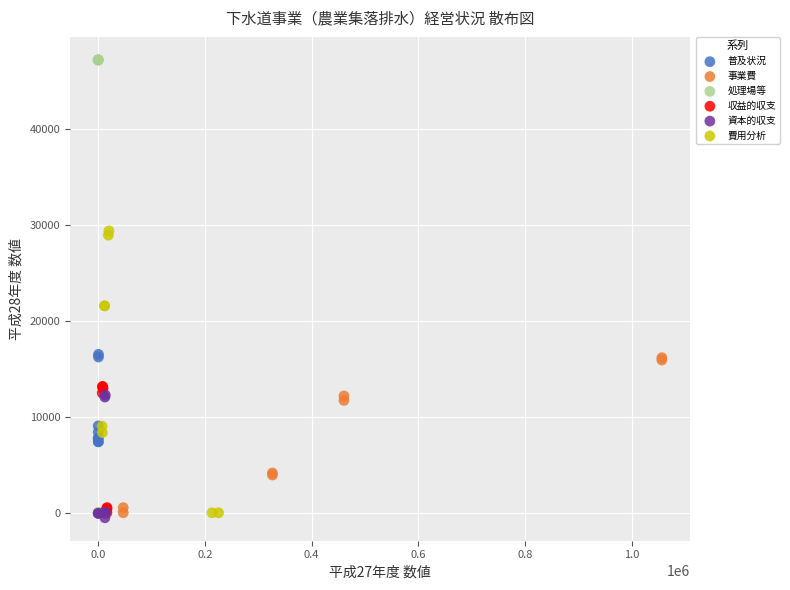

Which series reaches the maximum Y coordinate?

処理場等